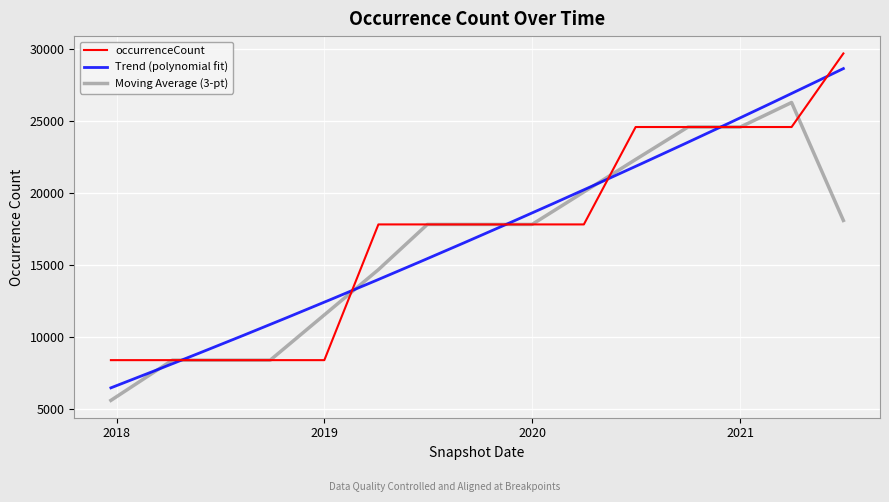

Is it true that the value at 2019-07-01 is 17824?

True